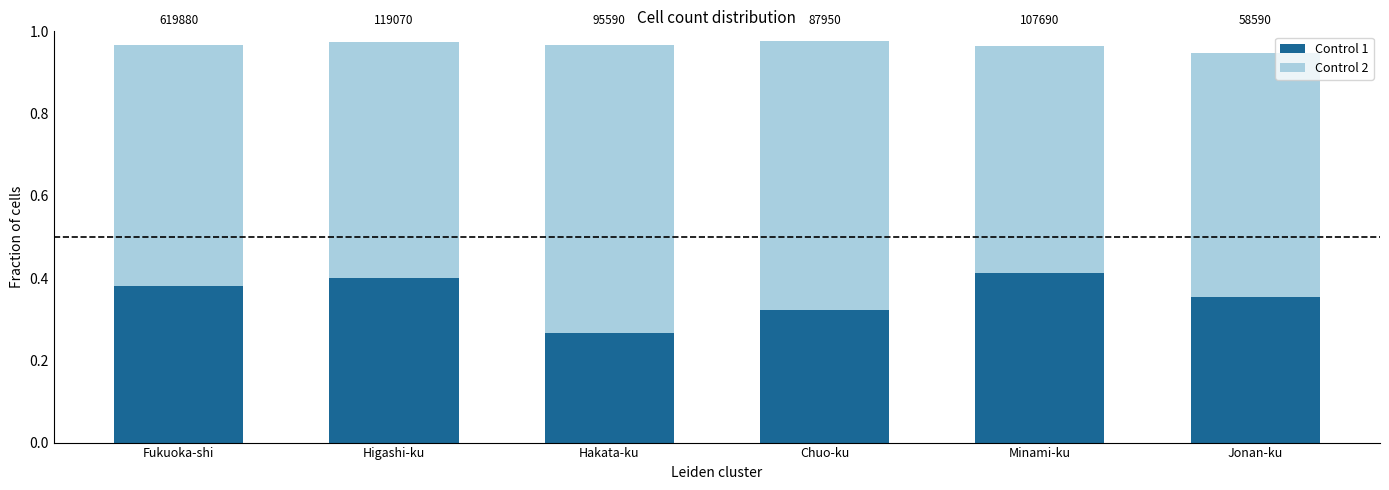

Does the chart contain any negative values?

No